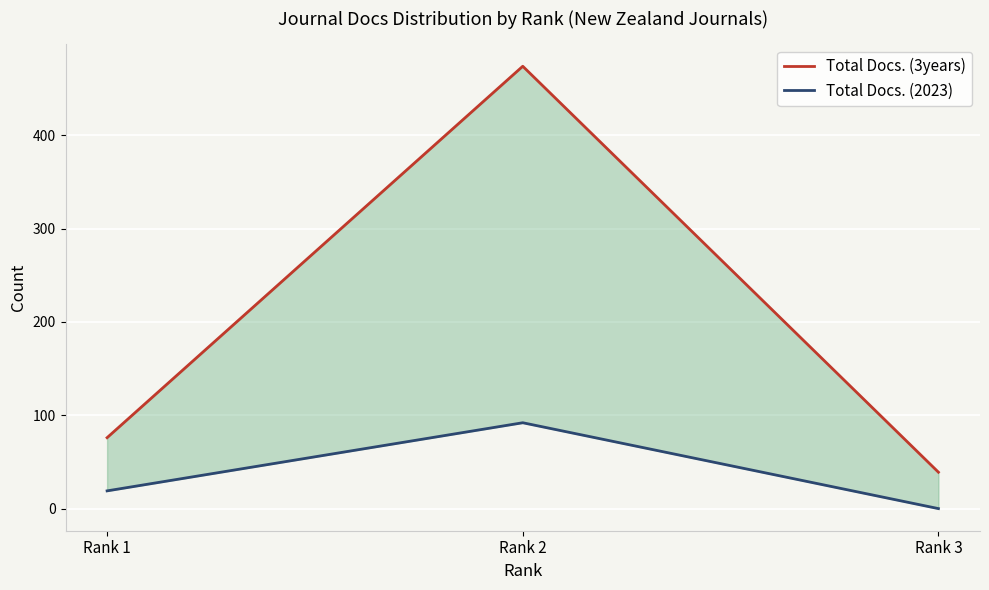

At which category does the chart reach its minimum across all series?

Rank 3